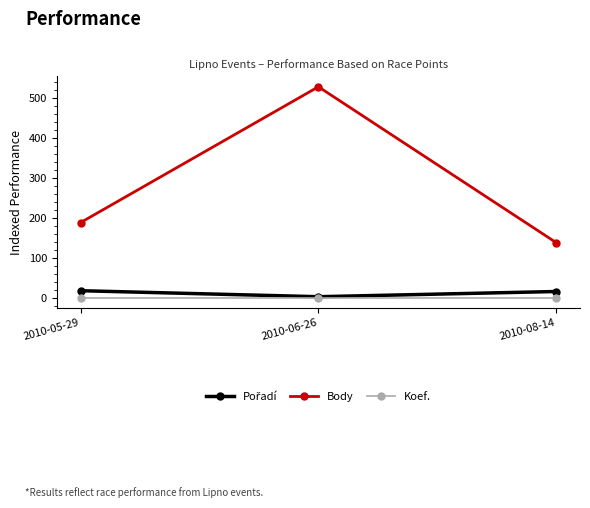

Which series has the largest total across all categories?

Body